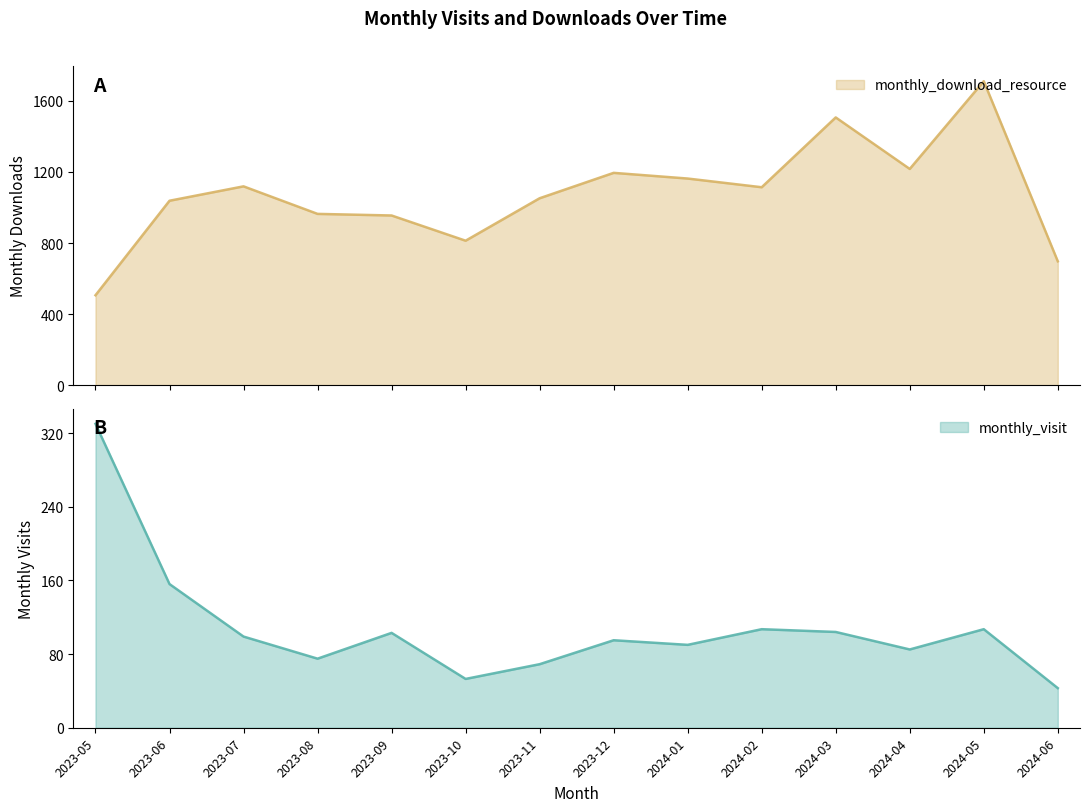

In monthly_visit, how many points are higher than both neighbors (excluding endpoints)?

4